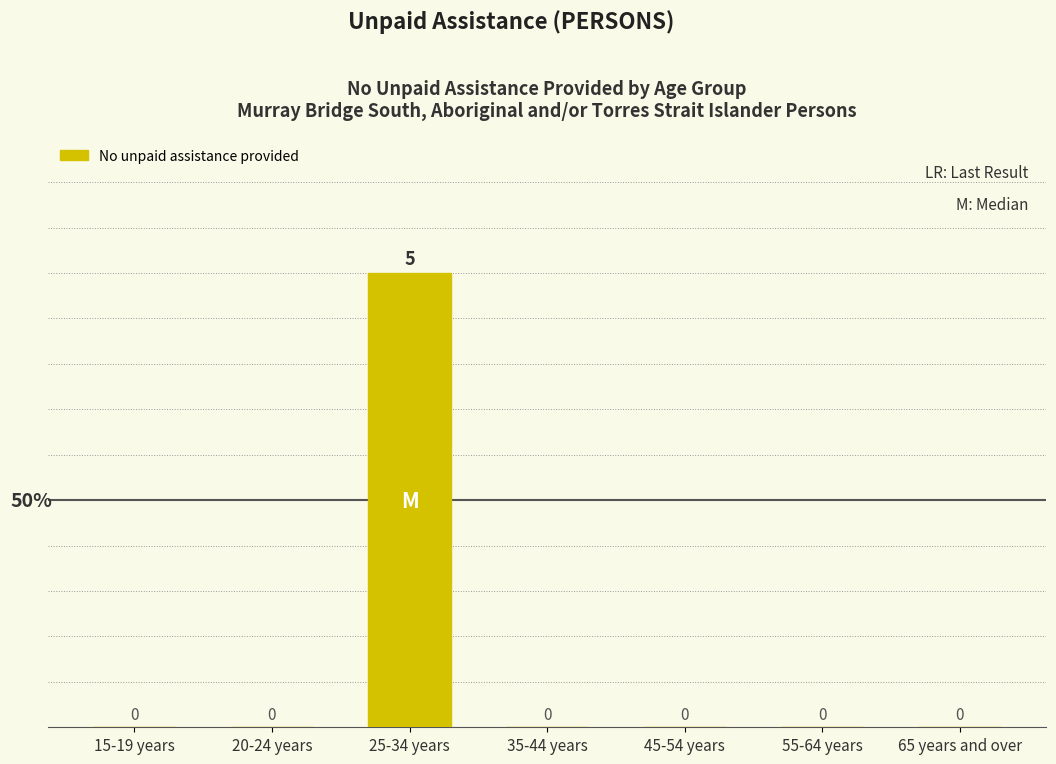

Reading left to right, what are all the values shown in this chart?

15-19 years=0	20-24 years=0	25-34 years=5	35-44 years=0	45-54 years=0	55-64 years=0	65 years and over=0